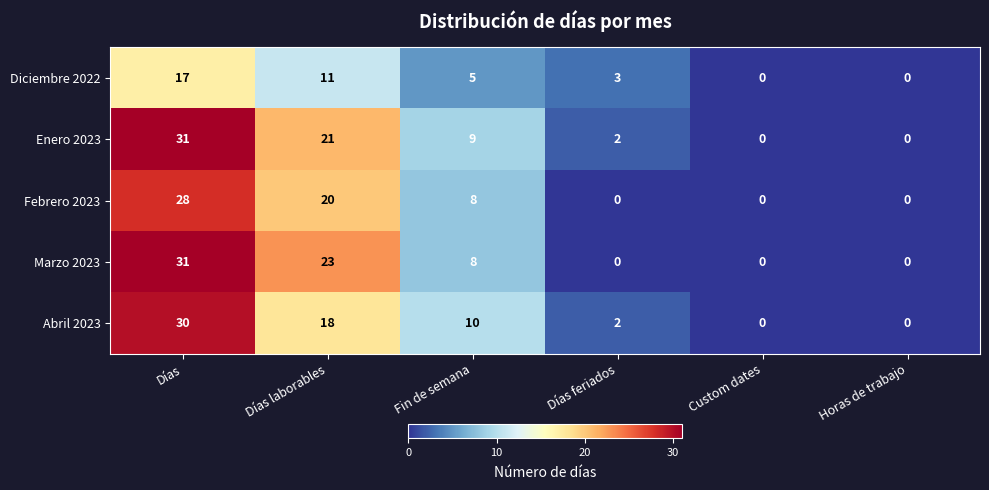

What is the sum of all Marzo 2023 values?

62